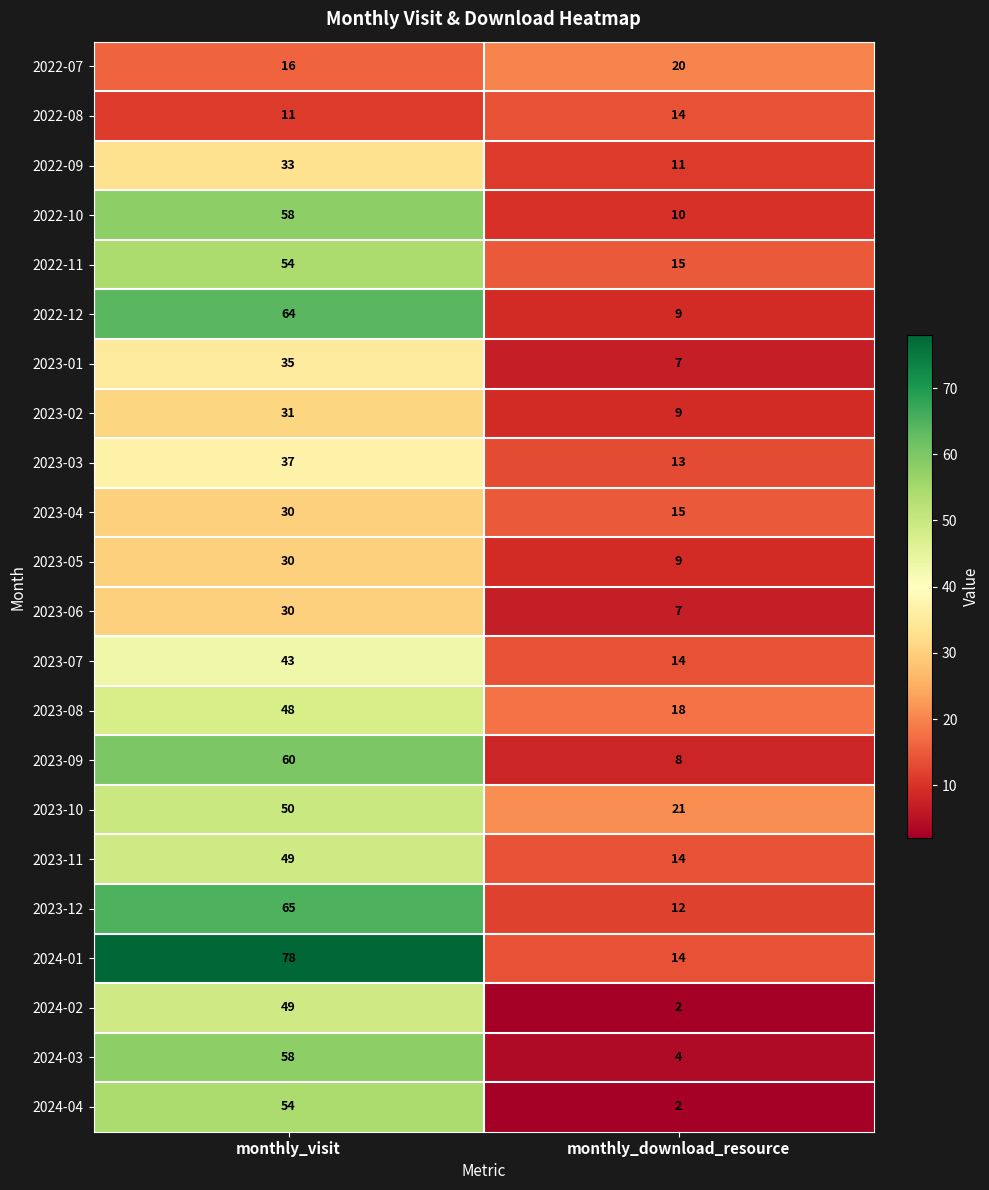

The value of 2023-11 at monthly_visit is 49. True or false?

True